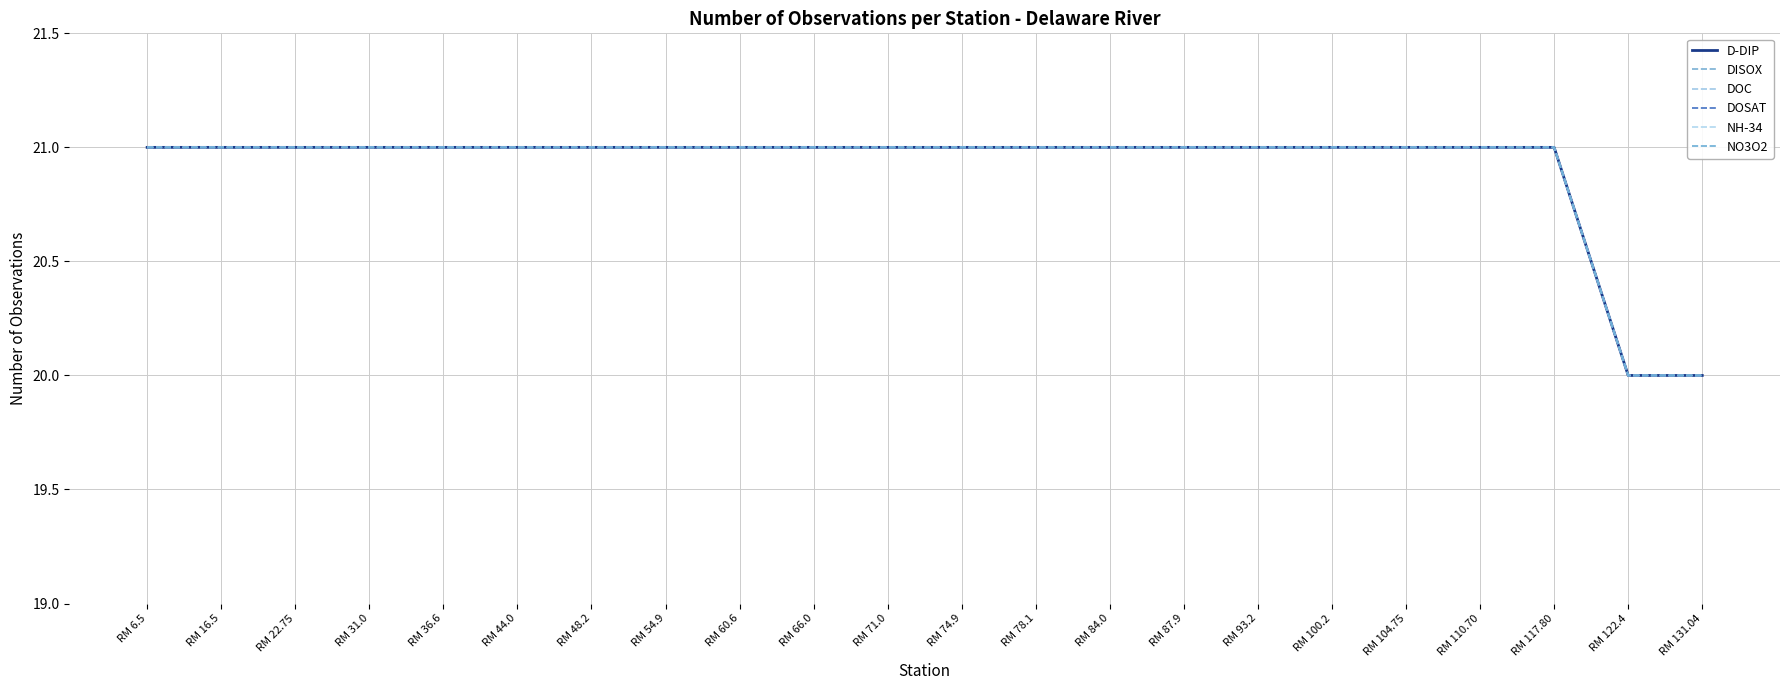

True or false: DISOX and DOSAT intersect in this chart.

False